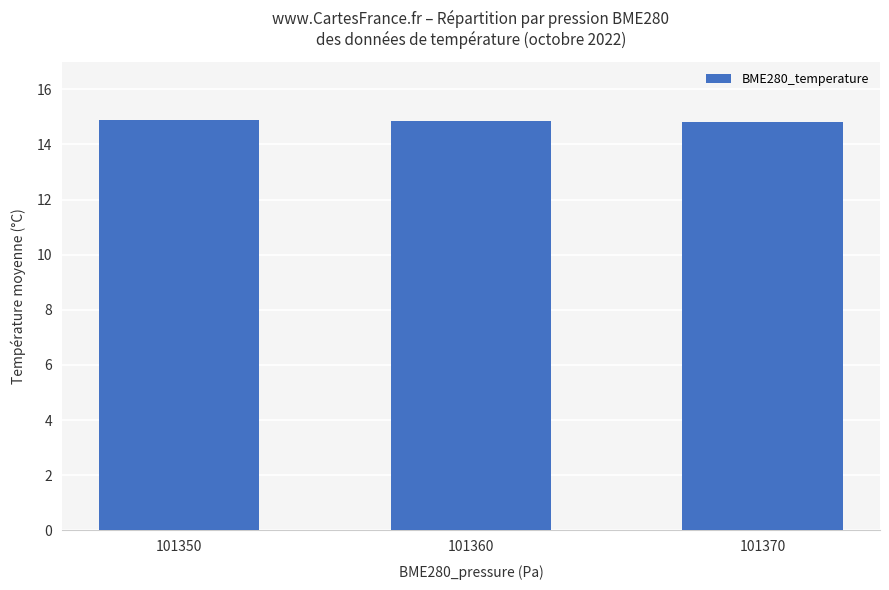

What is the sum of all values?

44.6